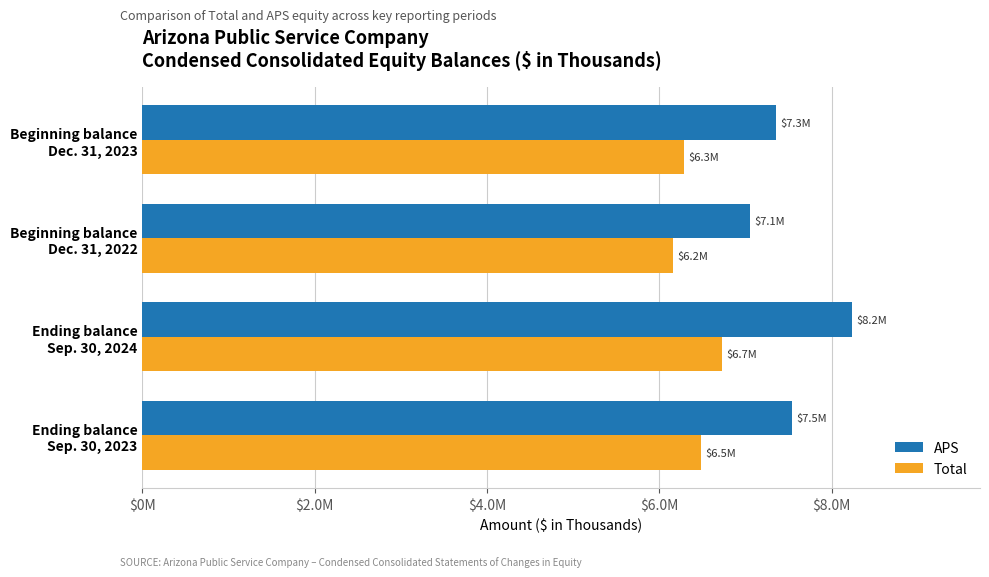

Rank the series by their average value, from lowest to highest.

Total, APS